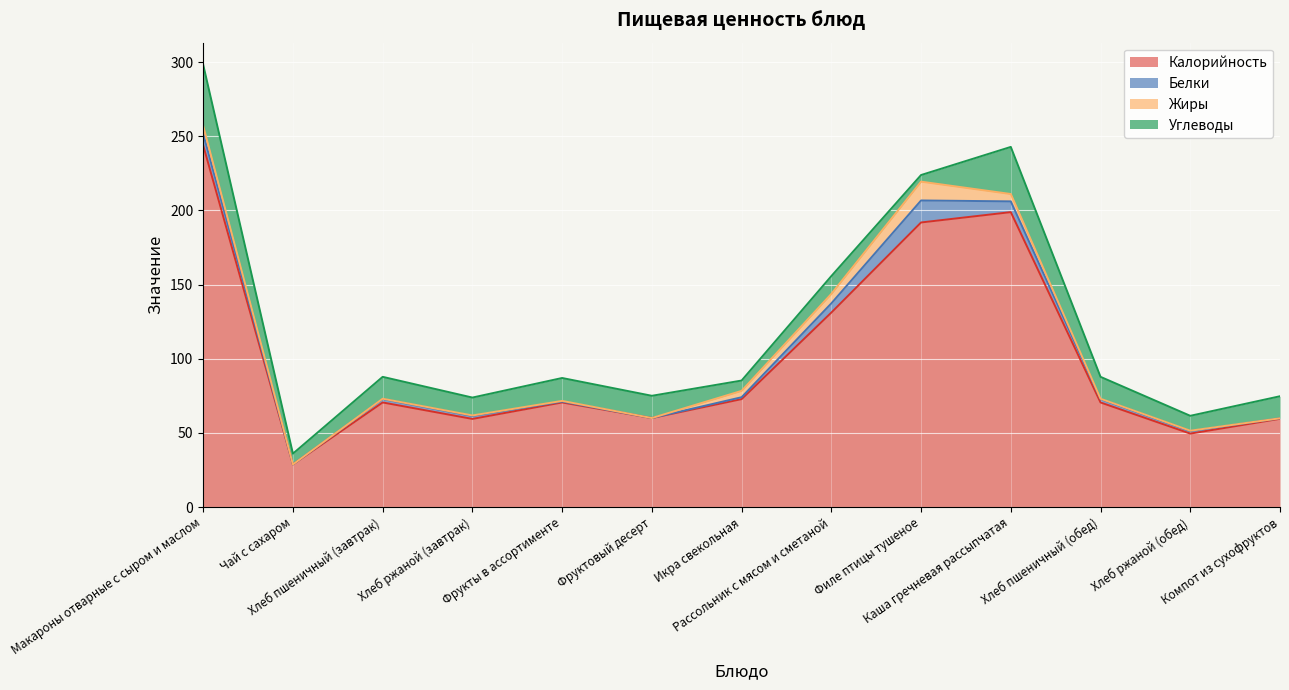

The Калорийность series shows 70.5 at Хлеб пшеничный (завтрак). True or false?

True